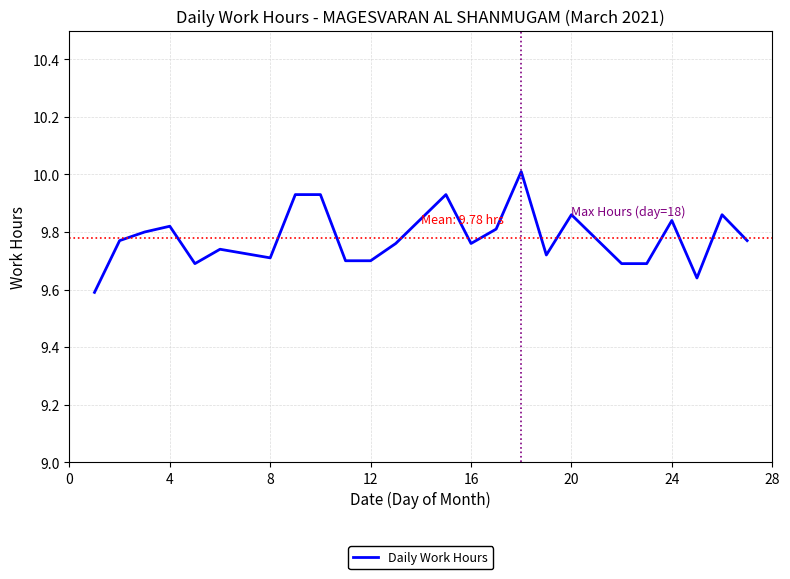

How many lines are shown in the chart?

1